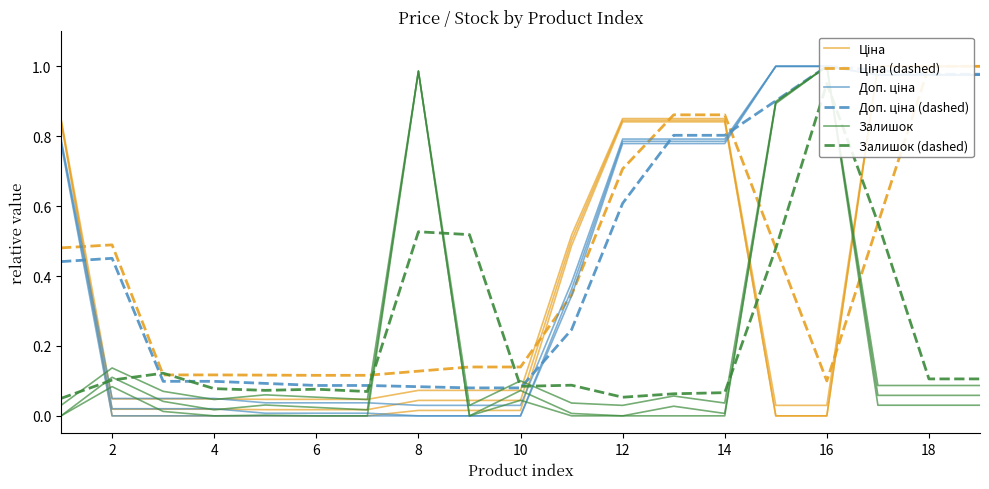

Is the value of Доп. ціна at 17 greater than the value of Доп. ціна (dashed) at 12?

Yes